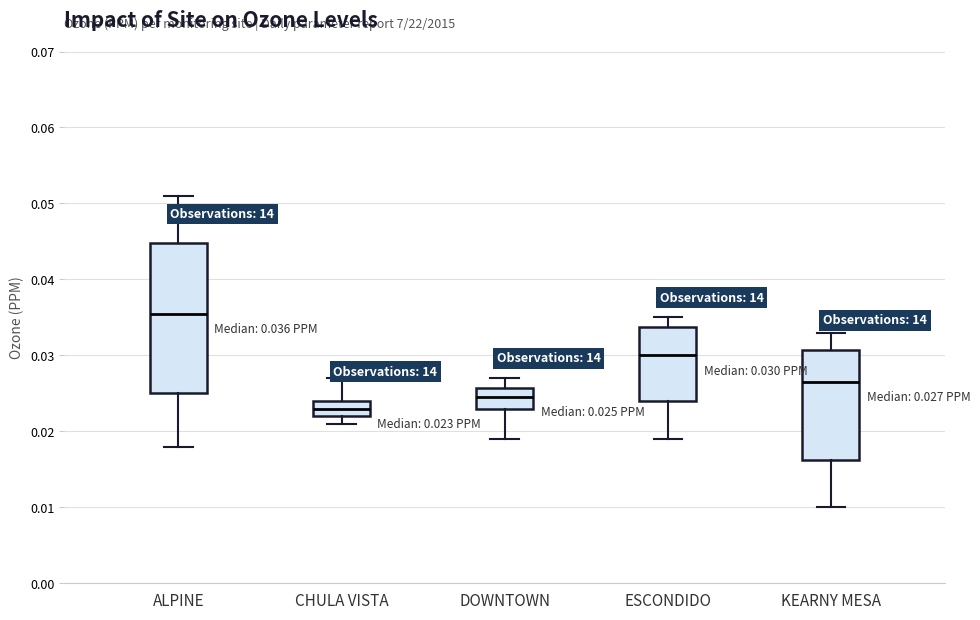

Comparing the boxes themselves (not the whiskers), which one is the tallest?

ALPINE